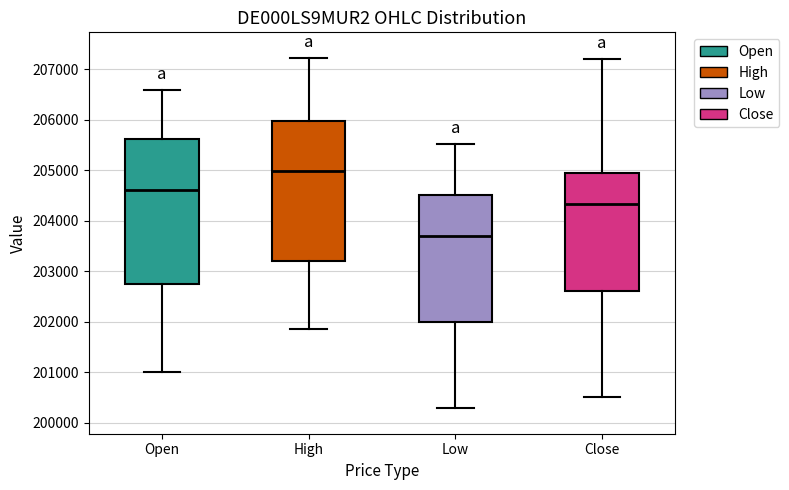

Reading left to right, transcribe this box plot: for each box, give where its median line is, the range the box spans, and where its two whiskers end, as read against the y-axis. The values are not printed on the chart, so give them approximately, as read against the axis.

Open: median 204600, box 202700 to 205600, whiskers 201000 to 206600
High: median 205000, box 203200 to 206000, whiskers 201800 to 207200
Low: median 203700, box 202000 to 204500, whiskers 200300 to 205500
Close: median 204300, box 202600 to 204900, whiskers 200500 to 207200